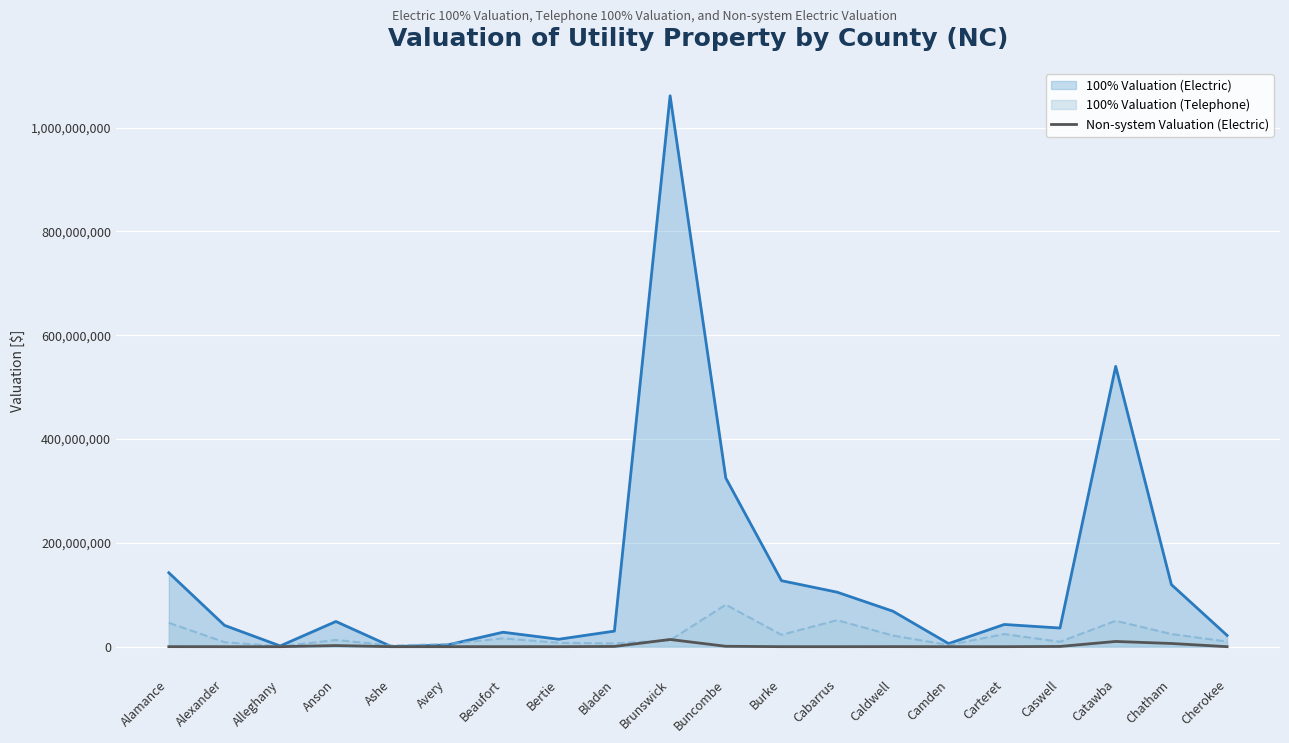

At which category does the chart reach its peak across all series?

Brunswick